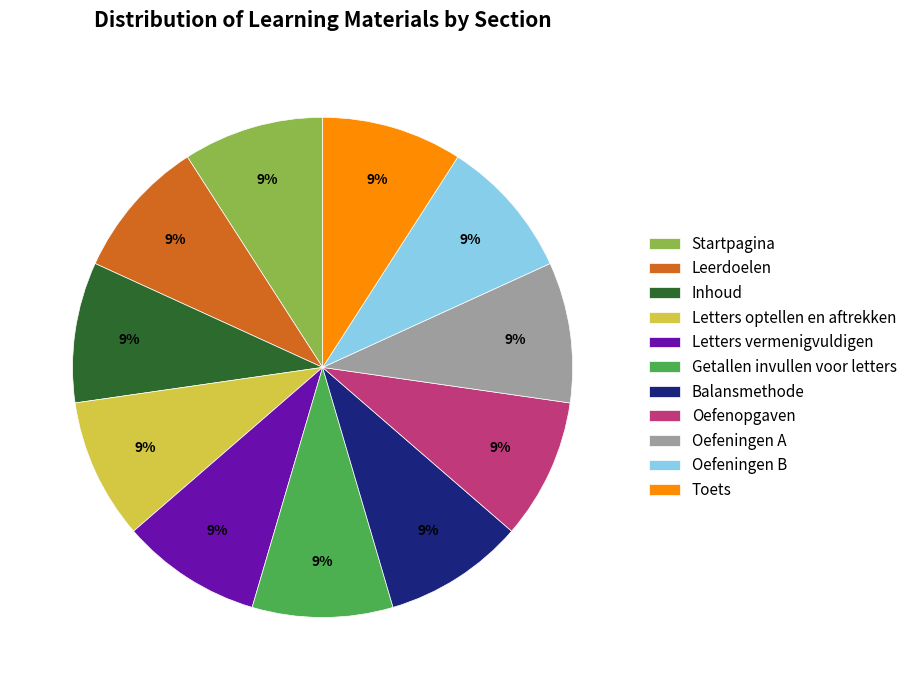

Does Letters optellen en aftrekken represent more than half of the total?

No